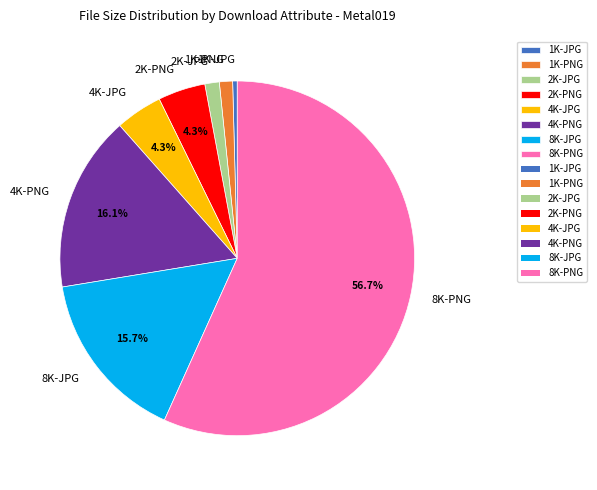

To the nearest percent, what is the average slice percentage?

12%